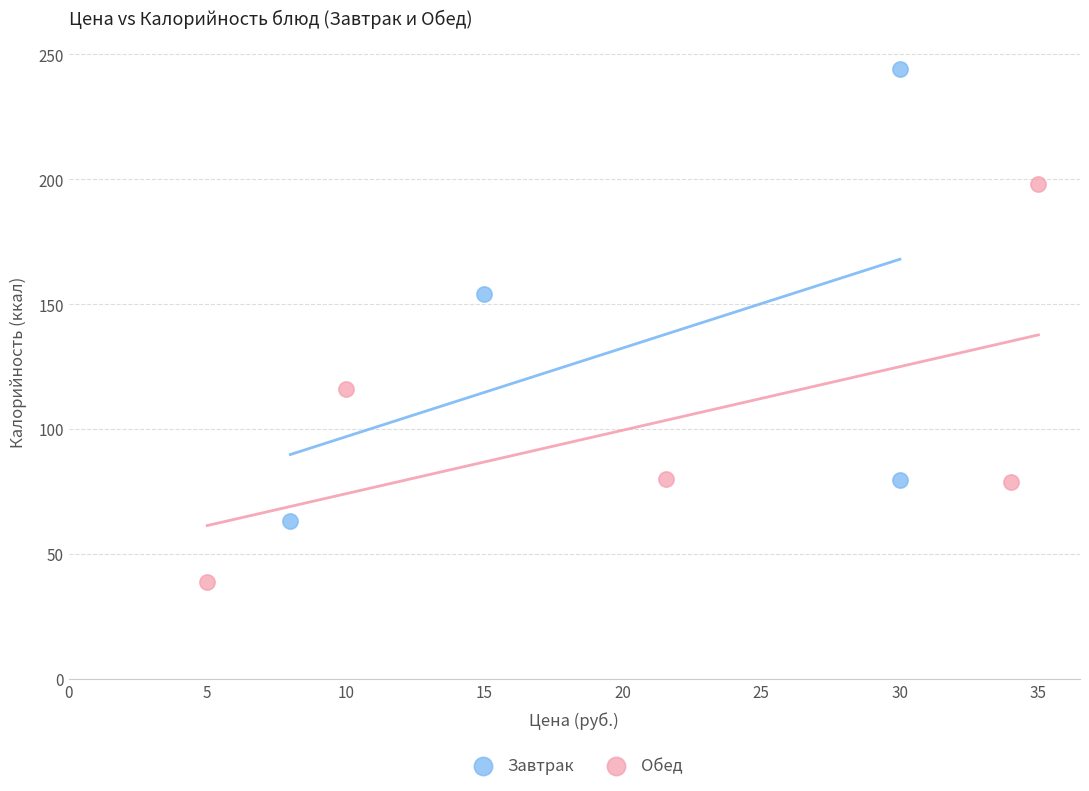

Which series reaches the maximum Y coordinate?

Завтрак